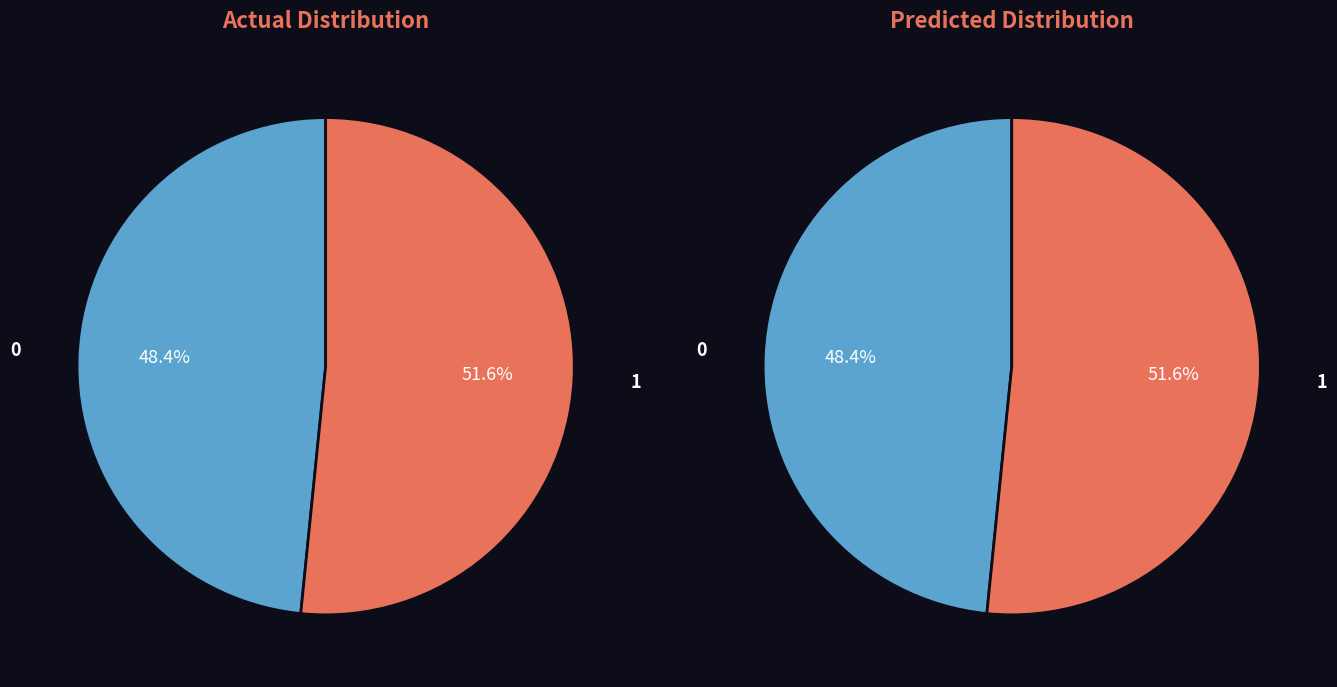

Count the number of slices in the pie.

4